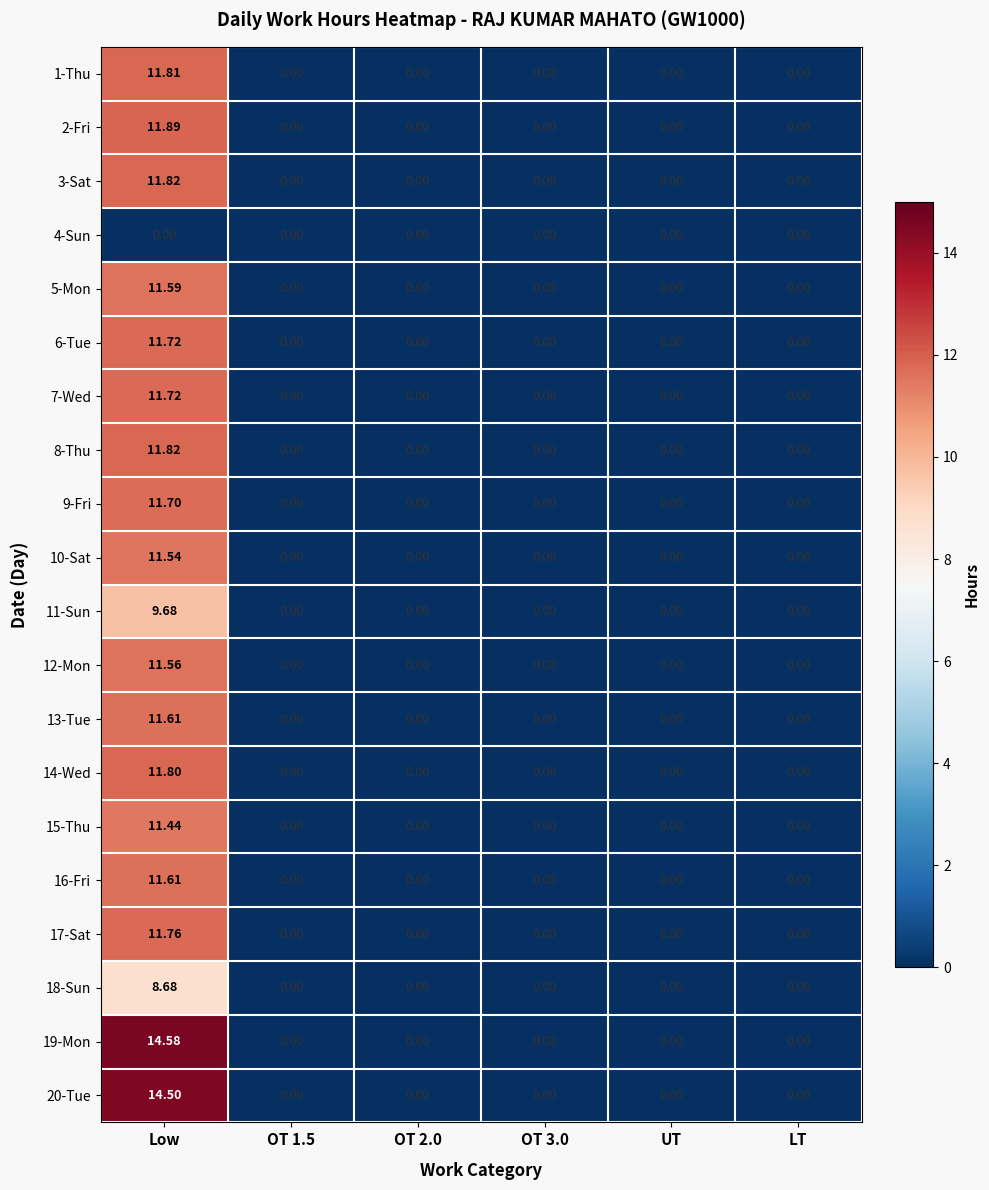

Which category has the highest value in the 18-Sun series?

Low